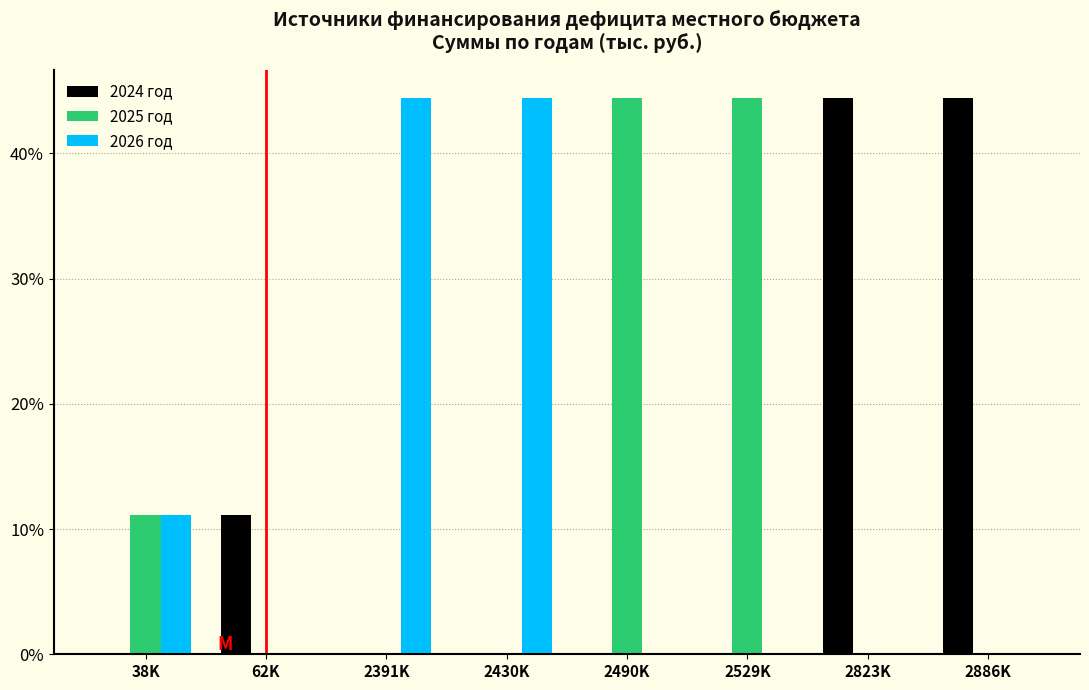

Reading left to right, what are all the values shown in this chart?

2024 год: 38K=0.0	62K=11.1	2391K=0.0	2430K=0.0	2490K=0.0	2529K=0.0	2823K=44.4	2886K=44.4
2025 год: 38K=11.1	62K=0.0	2391K=0.0	2430K=0.0	2490K=44.4	2529K=44.4	2823K=0.0	2886K=0.0
2026 год: 38K=11.1	62K=0.0	2391K=44.4	2430K=44.4	2490K=0.0	2529K=0.0	2823K=0.0	2886K=0.0